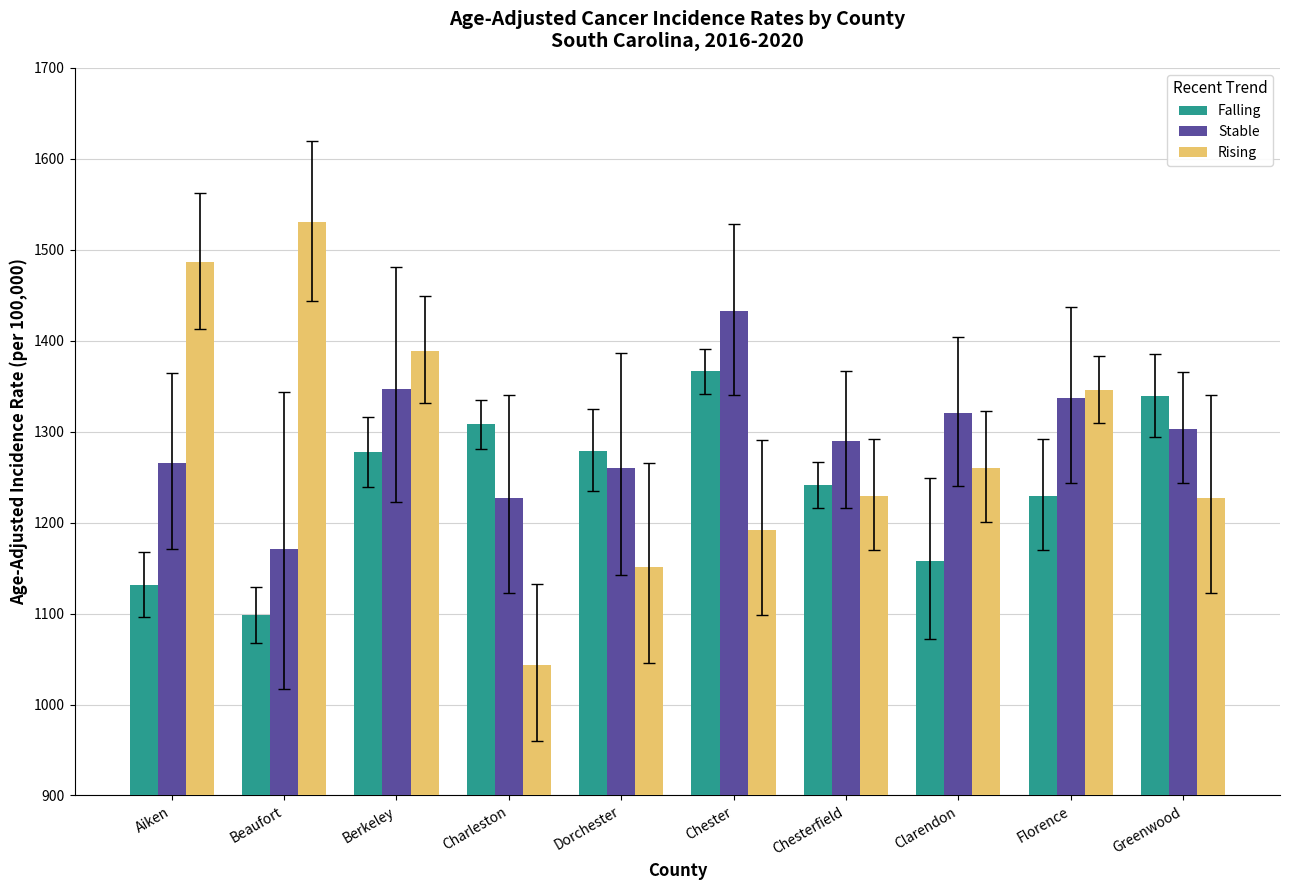

Which category has the lowest value in the Falling series?

Beaufort